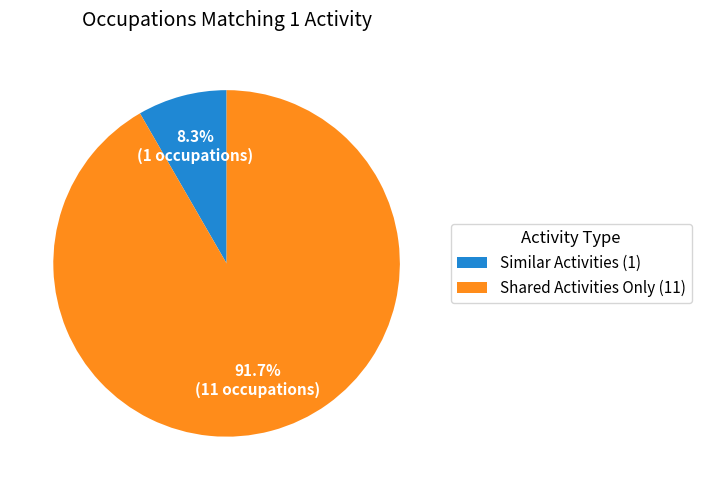

Do Shared Activities Only (11) and Similar Activities (1) together represent more than half of the pie?

Yes